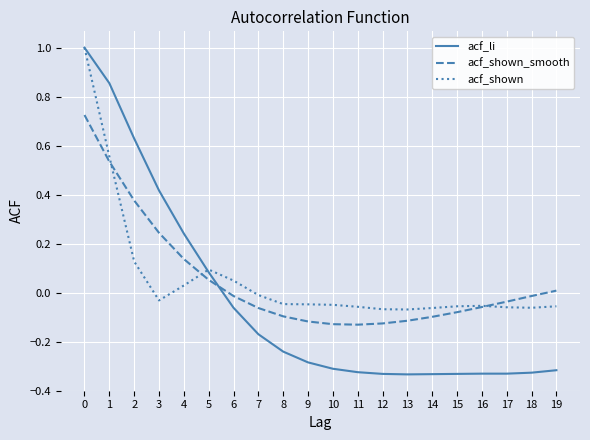

Which series has the widest spread of values?

acf_li